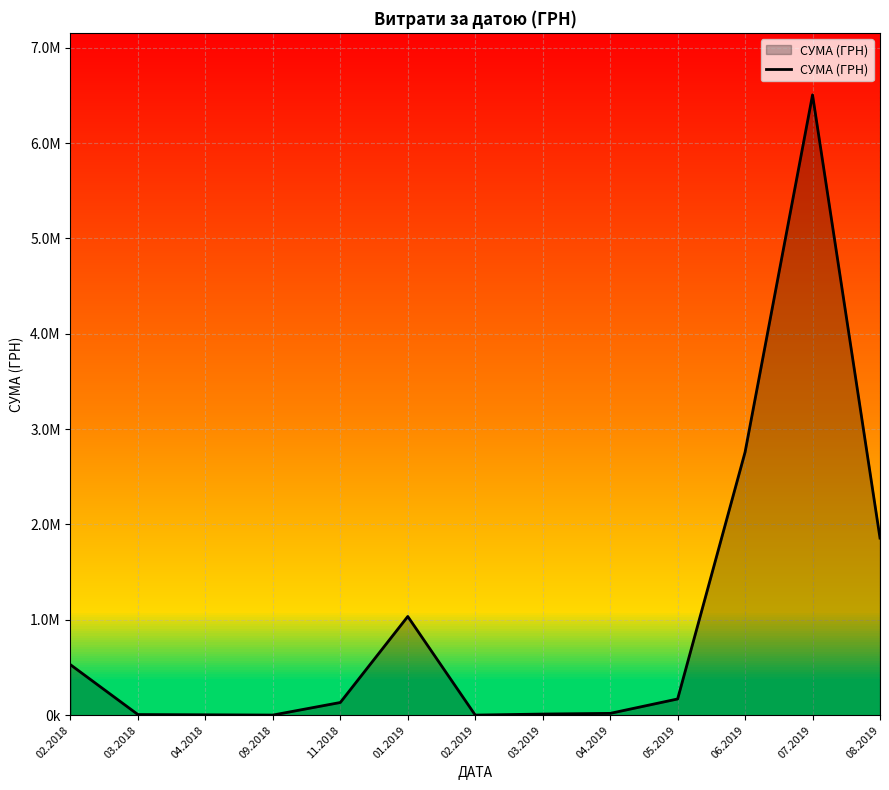

Between 07.2019 and 08.2019, which is larger?

07.2019